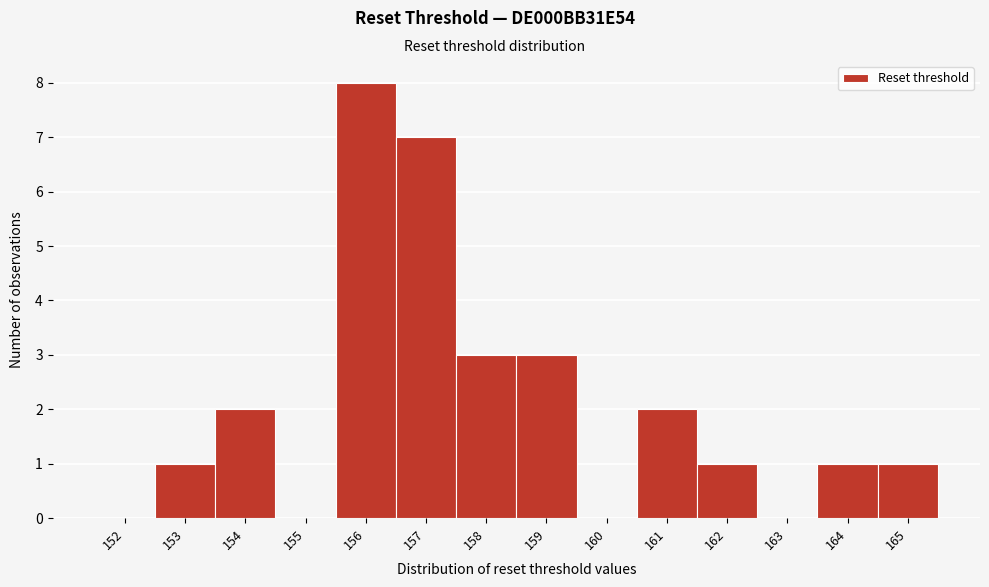

Reading left to right, transcribe all the data shown in this chart.

152=0	153=1	154=2	155=0	156=8	157=7	158=3	159=3	160=0	161=2	162=1	163=0	164=1	165=1